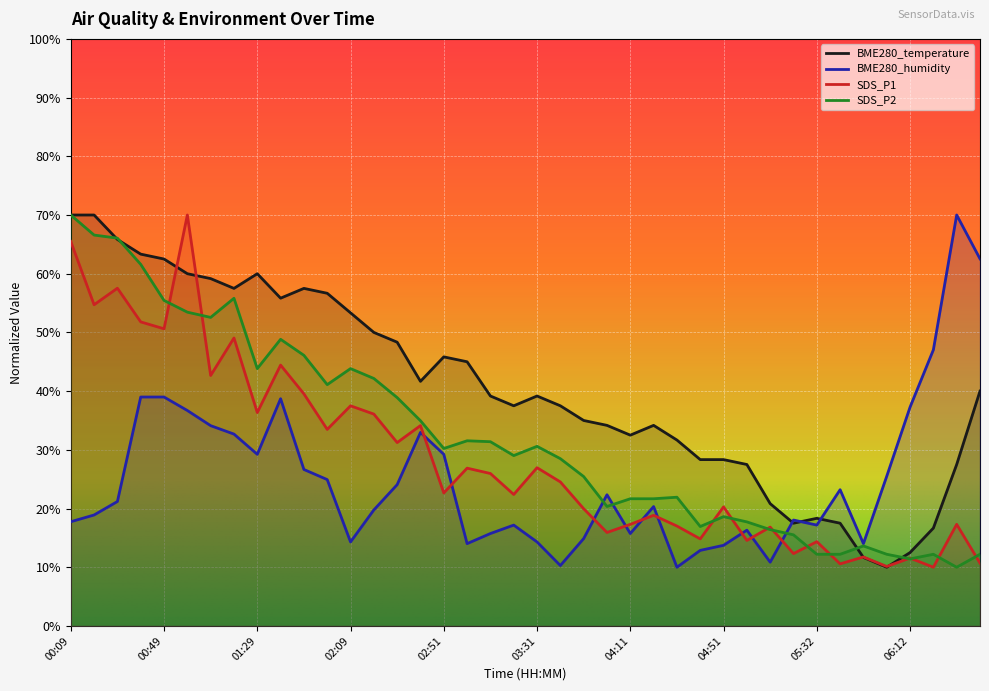

After their last crossing, which series has the higher values: SDS_P2 or BME280_temperature?

BME280_temperature